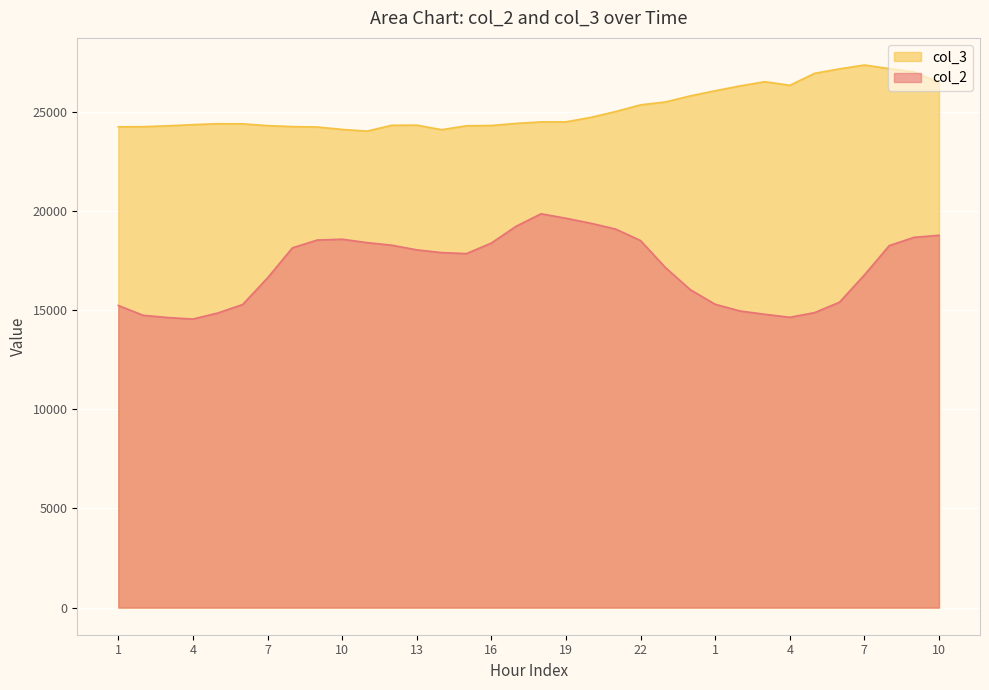

At which label does col_2 reach its minimum?

4